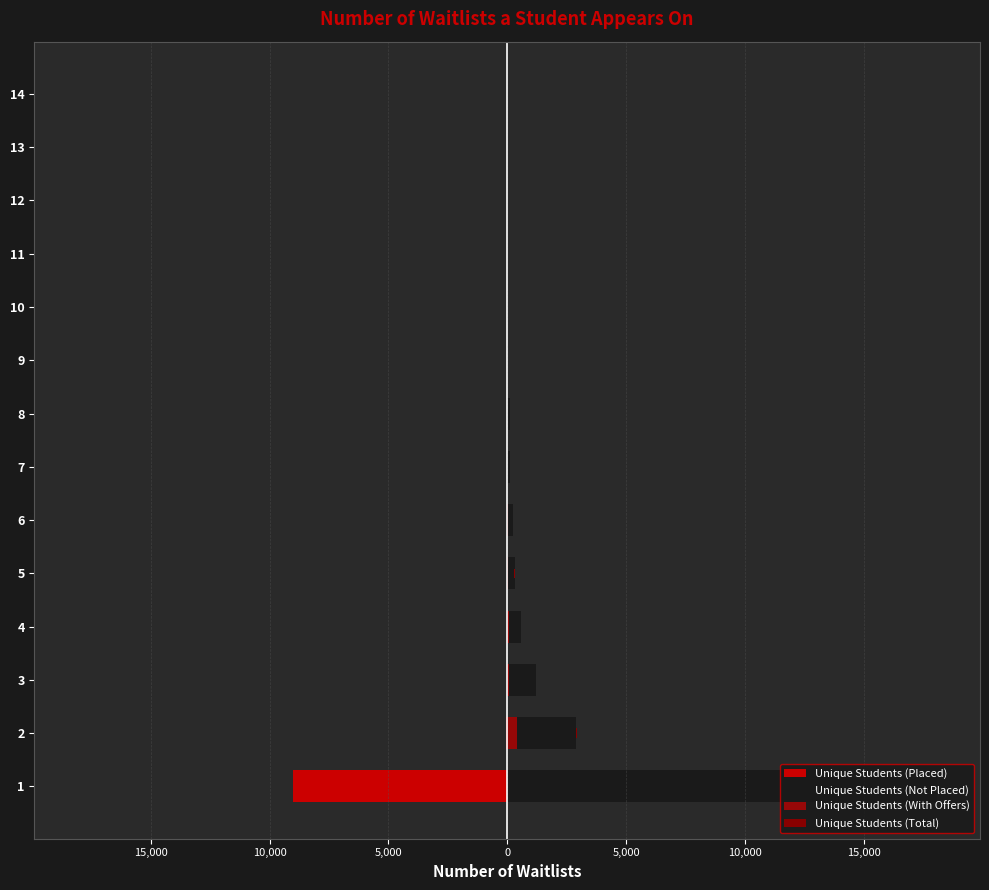

What is the average value of the Unique Students (Not Placed) series?

1685.8